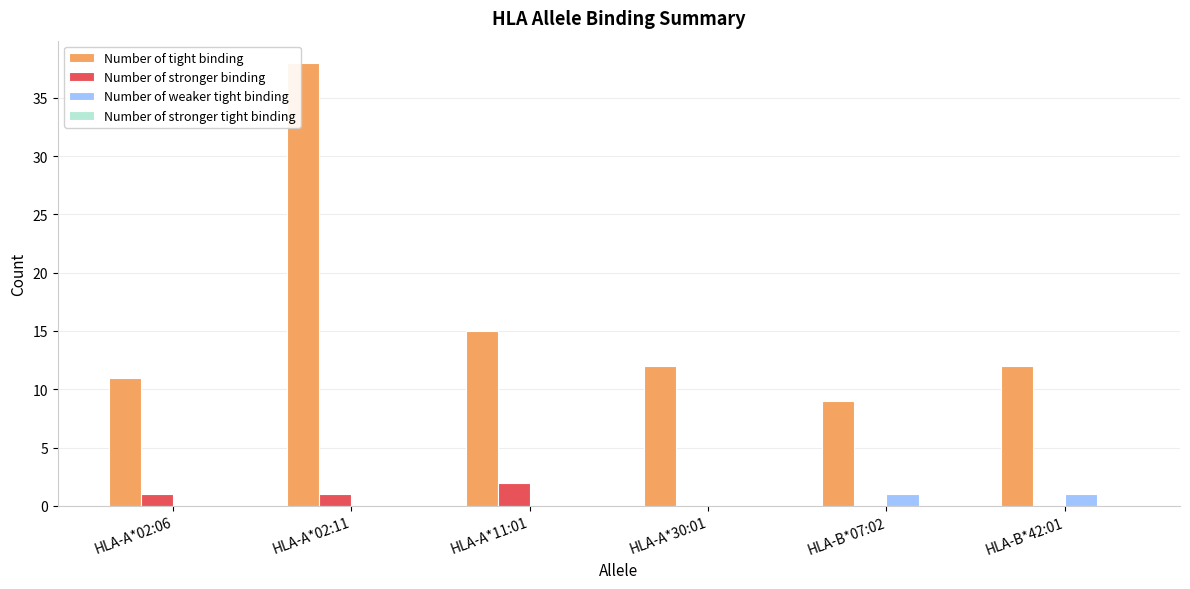

True or false: Number of weaker tight binding has a value of 1 at HLA-B*07:02.

True